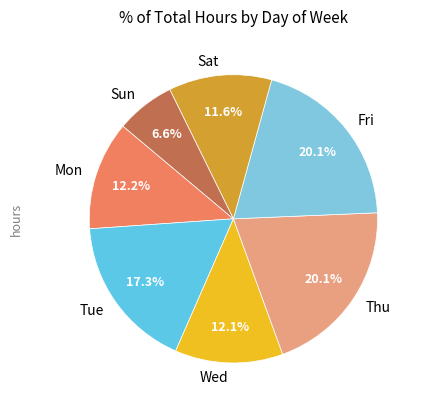

What is the smallest slice in the pie chart?

Sun